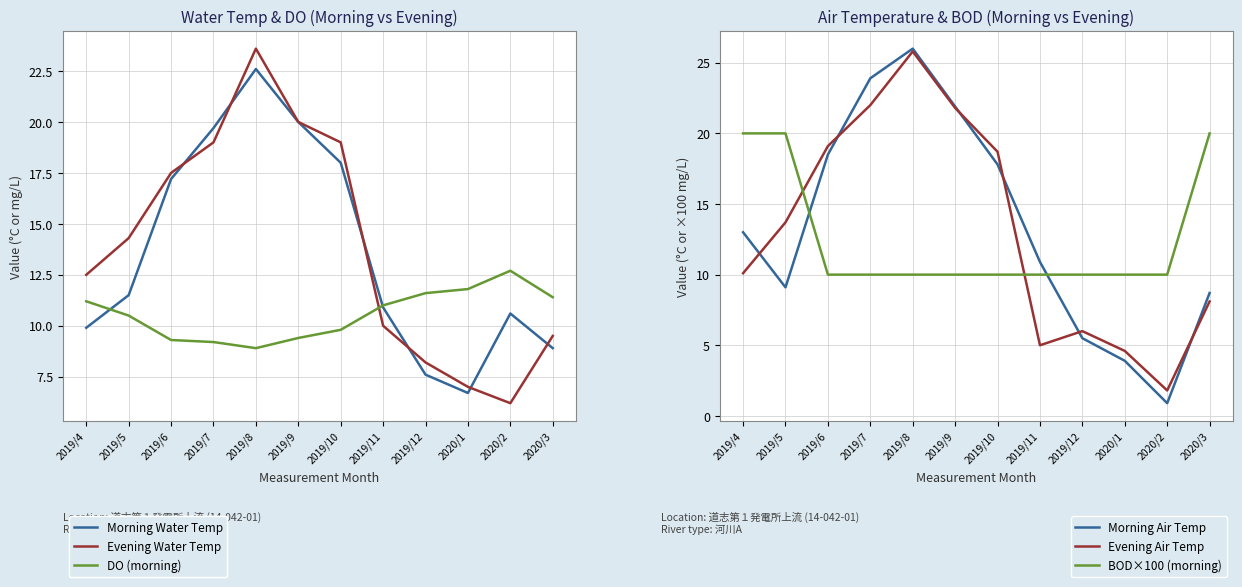

Reading left to right, extract all data points from this chart.

Morning Water Temp: 9.9	11.5	17.2	19.7	22.6	20.0	18.0	10.9	7.6	6.7	10.6	8.9
Evening Water Temp: 12.5	14.3	17.5	19.0	23.6	20.0	19.0	10.0	8.2	7.0	6.2	9.5
DO (morning): 11.2	10.5	9.3	9.2	8.9	9.4	9.8	11.0	11.6	11.8	12.7	11.4
Morning Air Temp: 13.0	9.1	18.5	23.9	26.0	21.9	17.8	10.9	5.5	3.9	0.9	8.7
Evening Air Temp: 10.1	13.7	19.1	22.0	25.8	21.8	18.7	5.0	6.0	4.6	1.8	8.1
BOD×100 (morning): 20.0	20.0	10.0	10.0	10.0	10.0	10.0	10.0	10.0	10.0	10.0	20.0